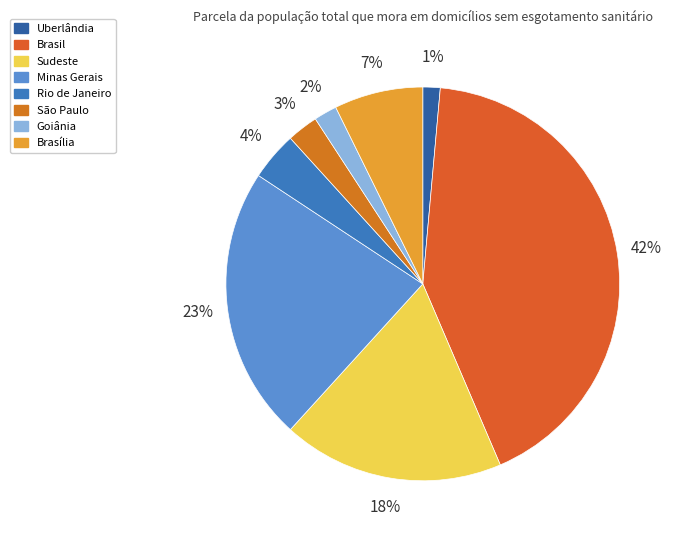

Count the number of slices in the pie.

8